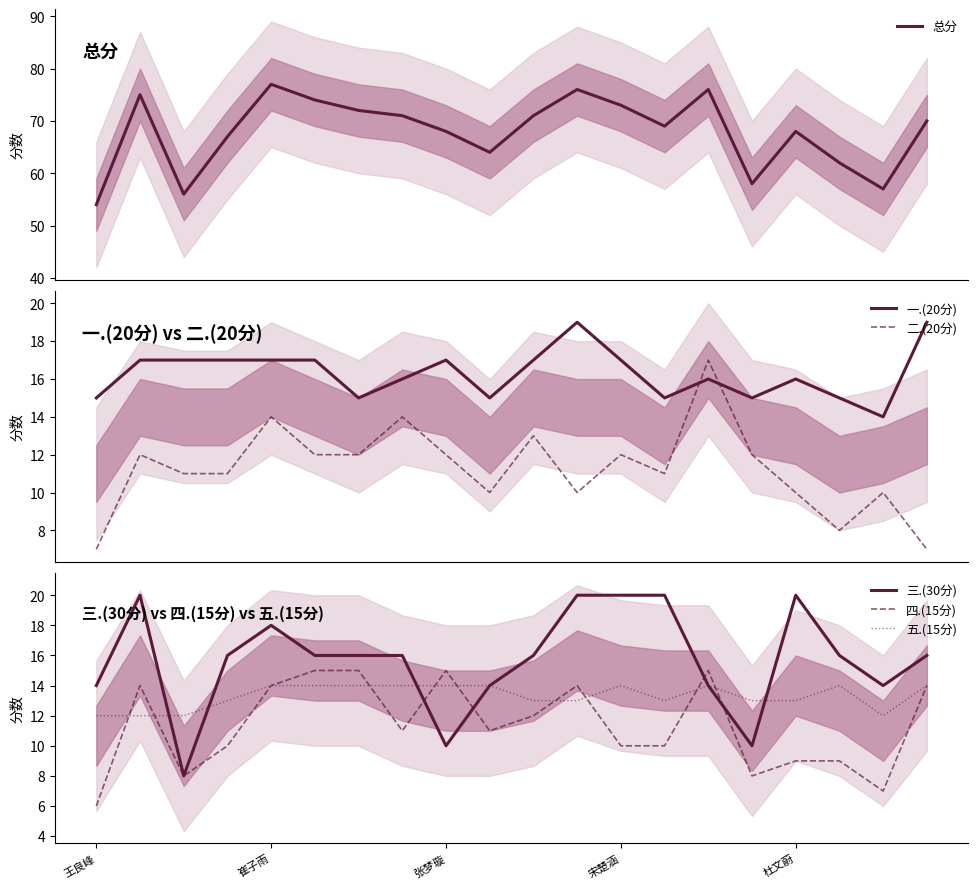

At which label does 四.(15分) reach its minimum?

王良峰